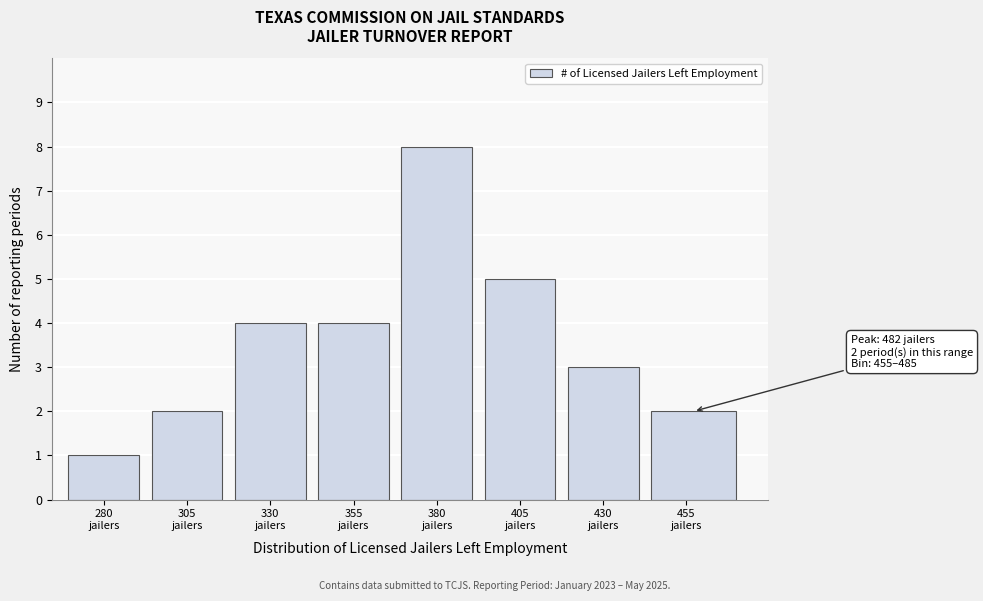

Reading left to right, extract all data points from this chart.

1	2	4	4	8	5	3	2